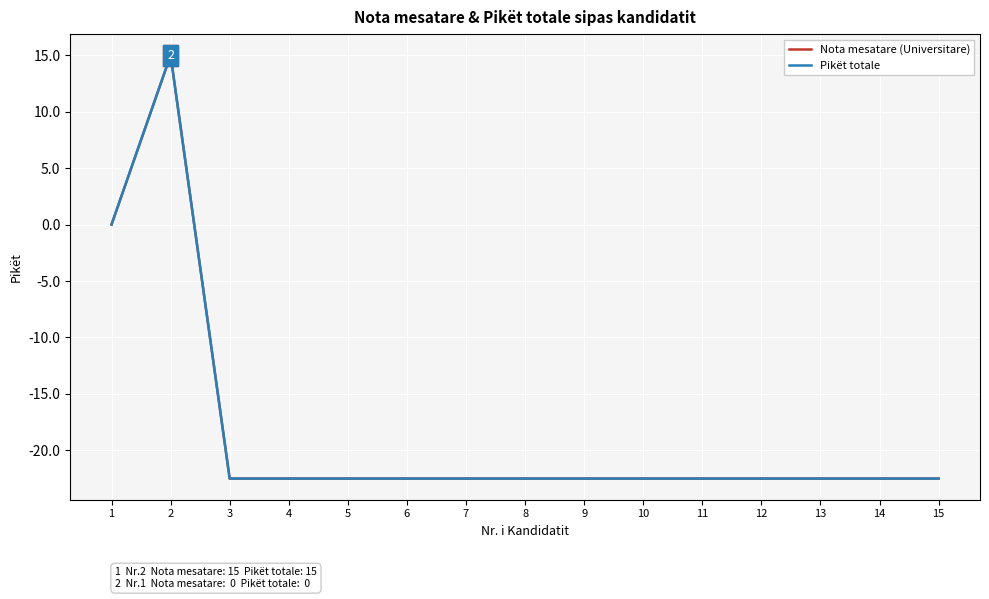

Which series changed the most between 6 and 14?

Nota mesatare (Universitare)